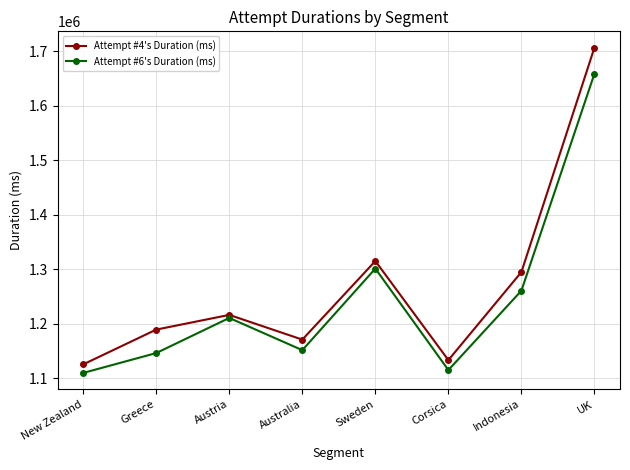

What is the sum of the Attempt #6's Duration (ms) values at UK and Sweden?

2959705